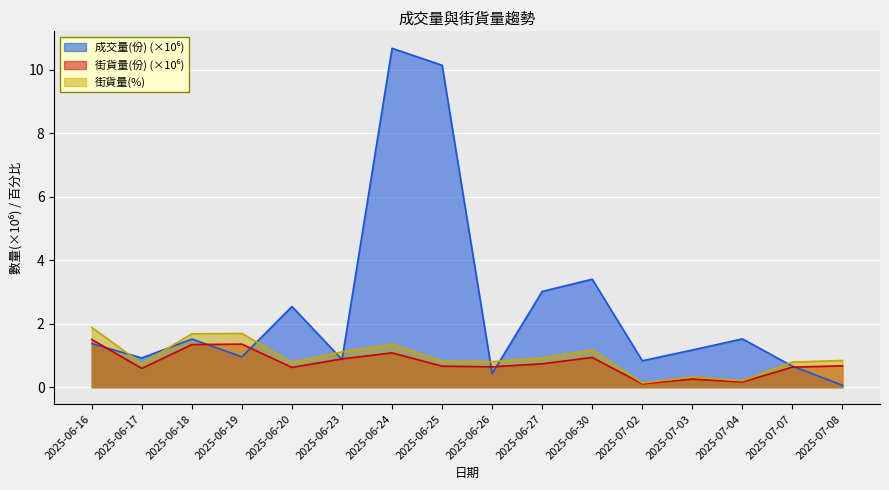

Which series has the largest range (max minus min)?

成交量(份)